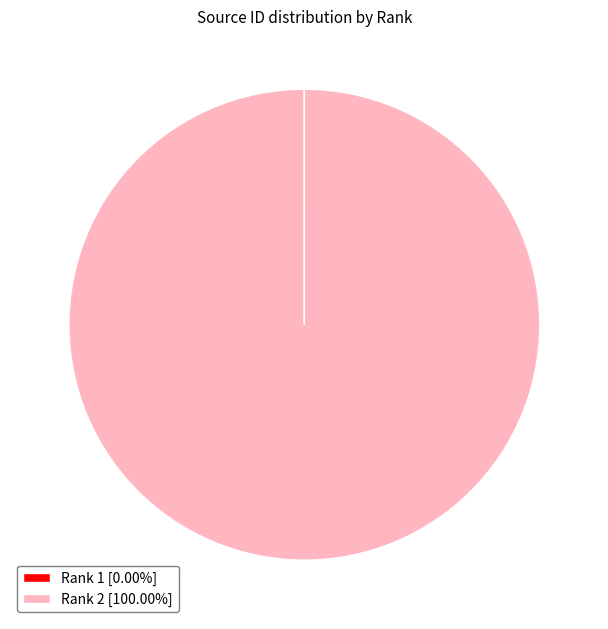

Is there a majority slice in this chart?

Yes